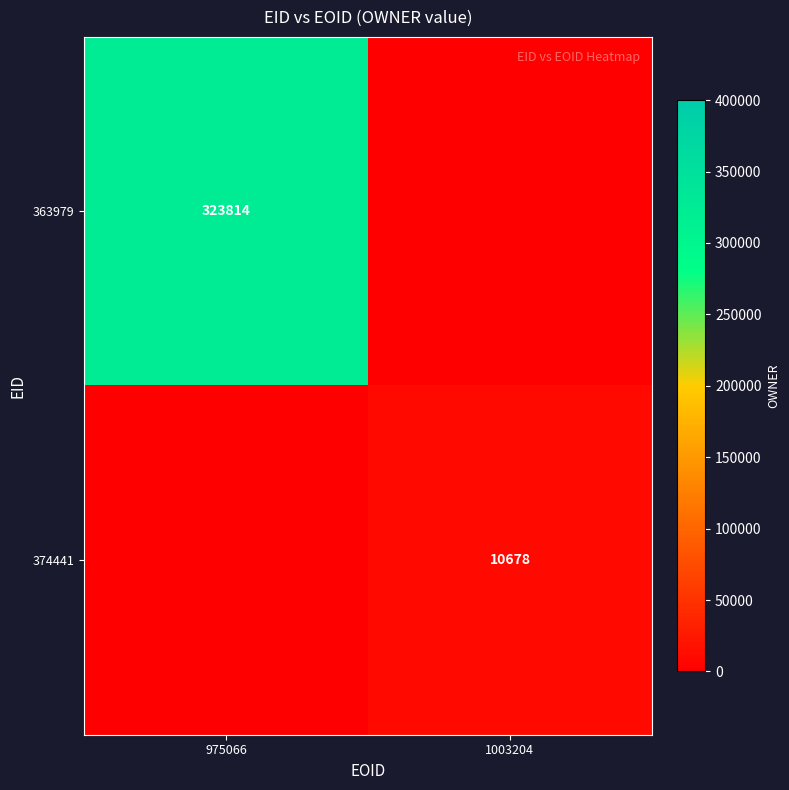

What is the sum of all 374441 values?

10678